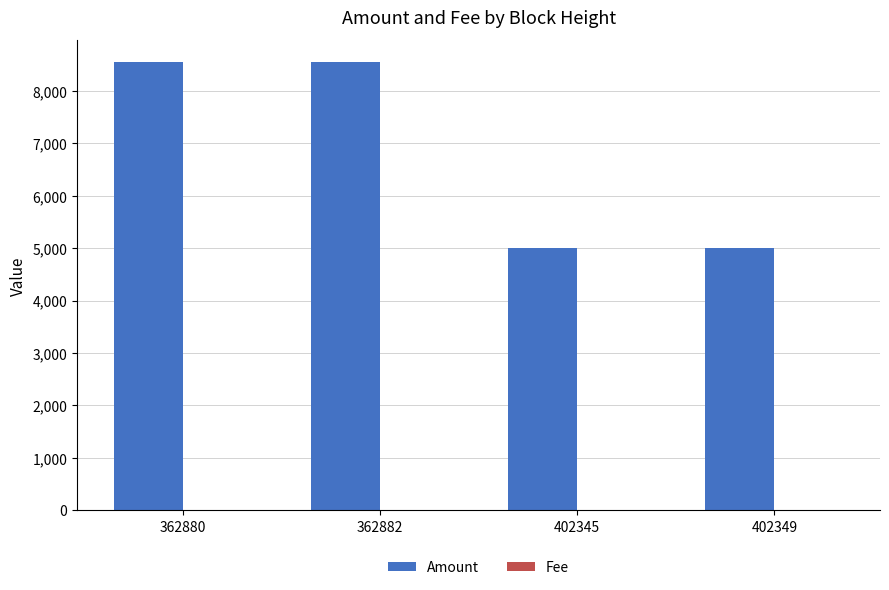

Between 362880 and 402345, which series saw the biggest shift?

Amount